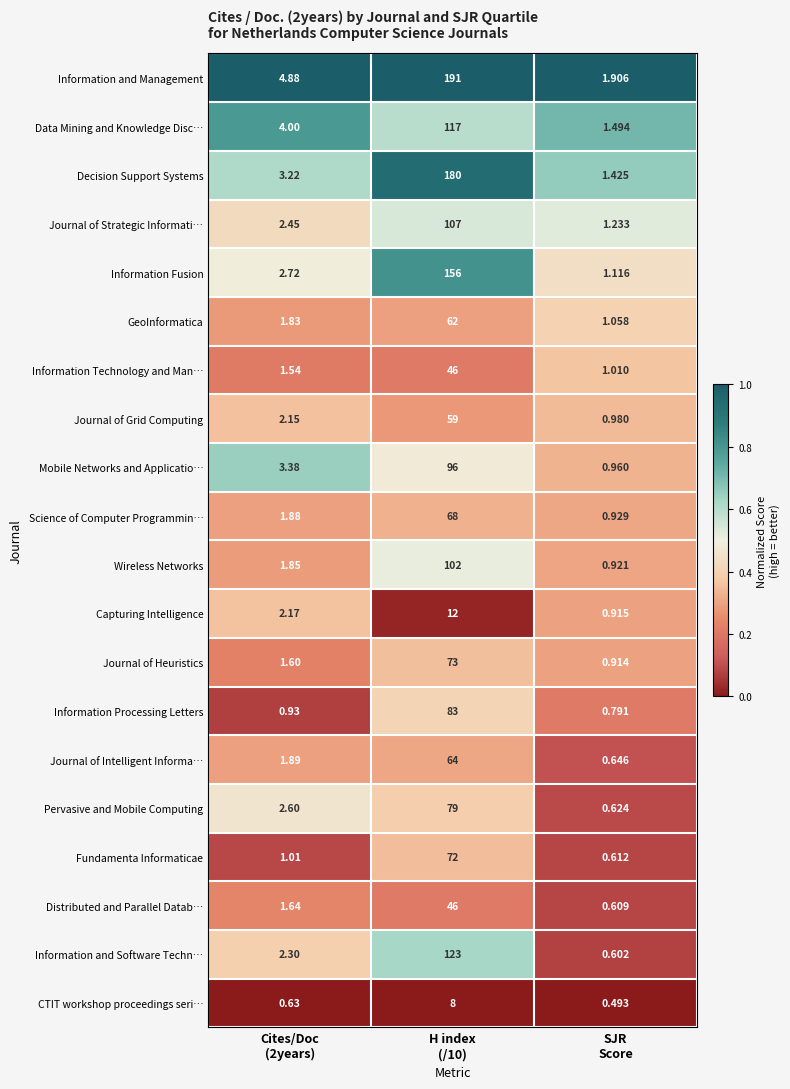

Which series has the largest total across all categories?

Information and Management